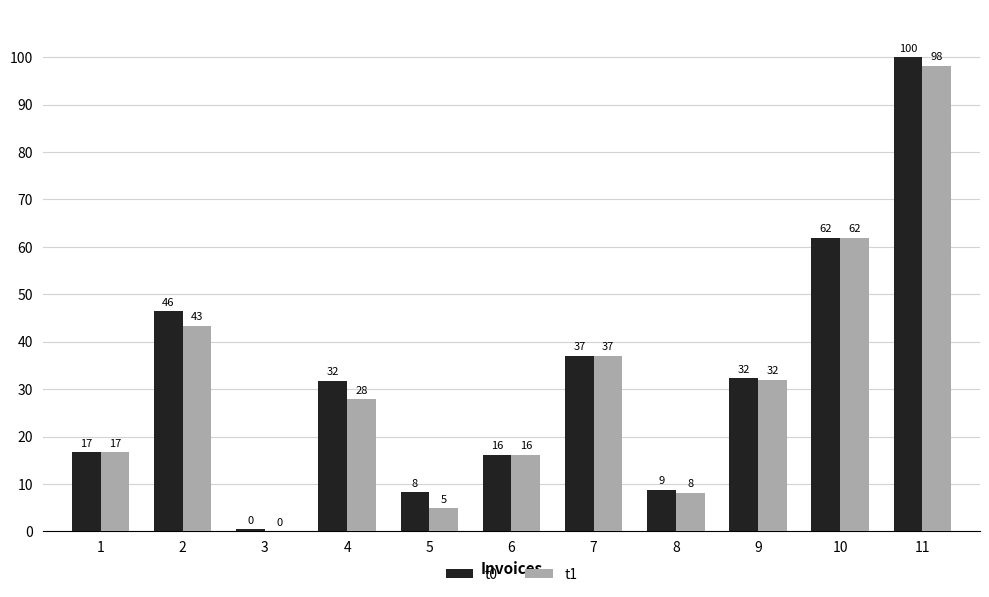

Which label corresponds to the largest value in the chart?

11